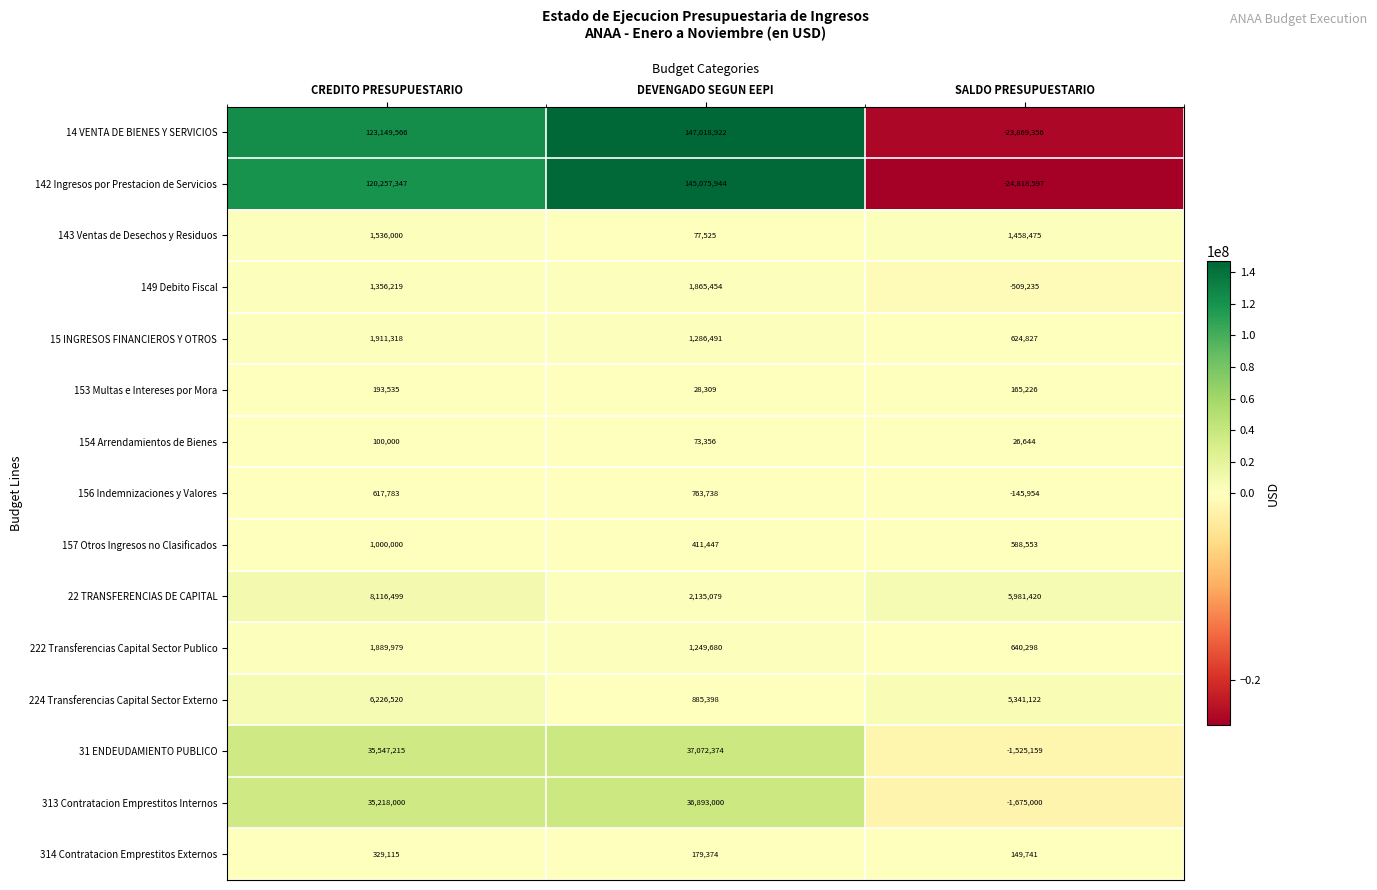

The value of 222 Transferencias Capital Sector Publico at SALDO PRESUPUESTARIO is 640298. True or false?

True